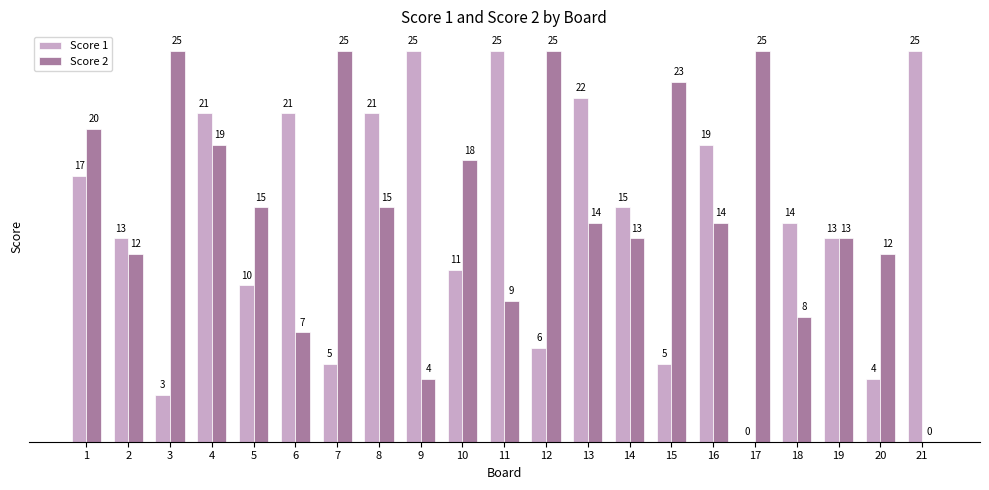

What are all the series names shown in the legend?

Score 1, Score 2